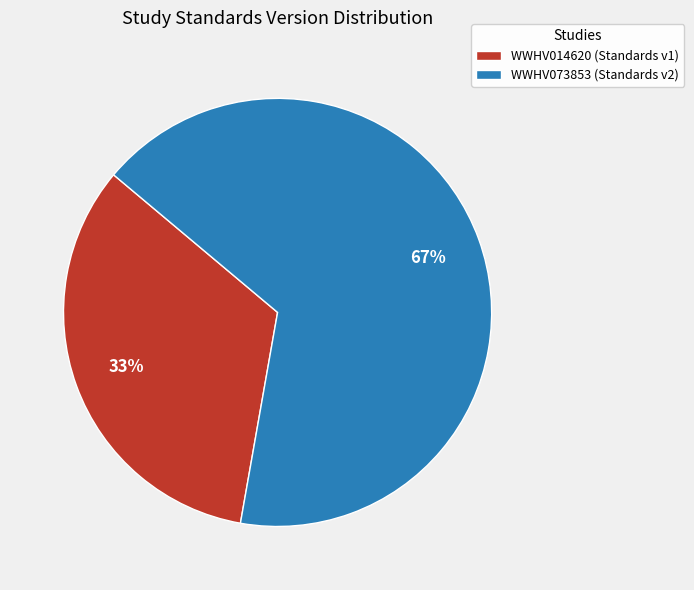

Is it true that WWHV073853 is 76% of the pie?

False